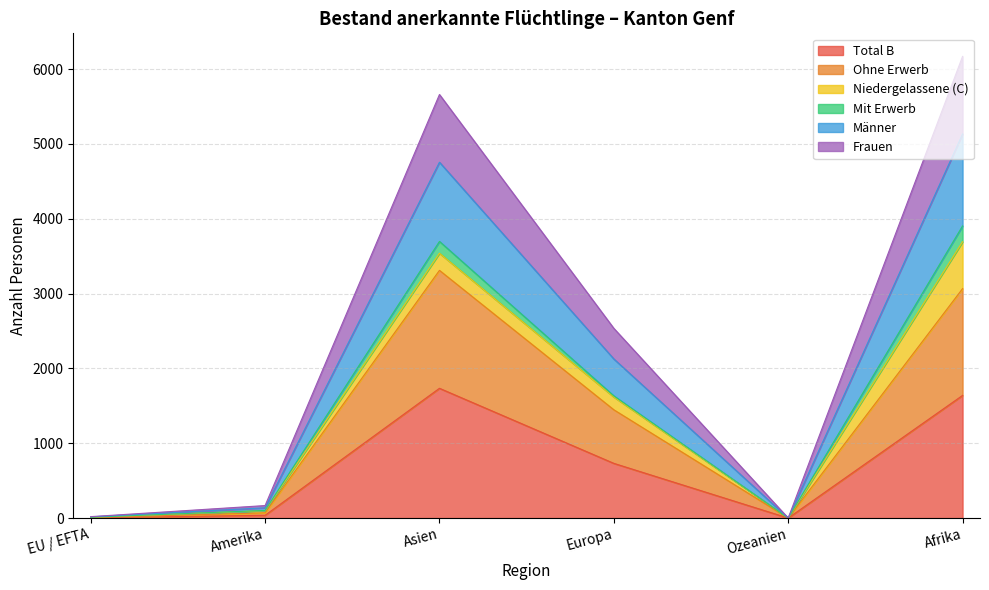

At which label does Total B first exceed 731?

Asien